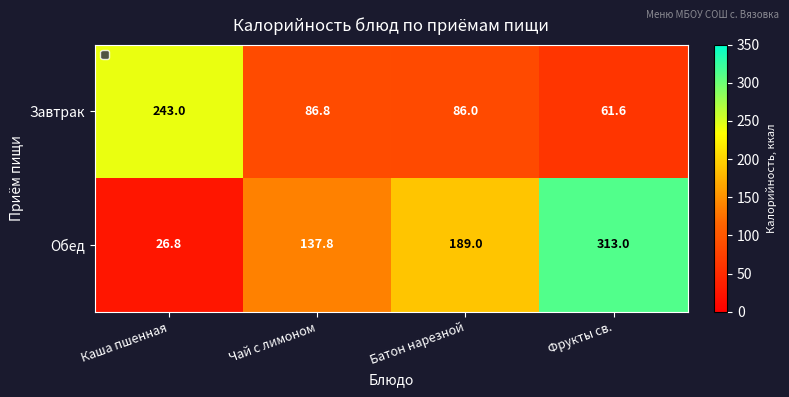

Which category has the lowest value in the Обед series?

Каша пшенная